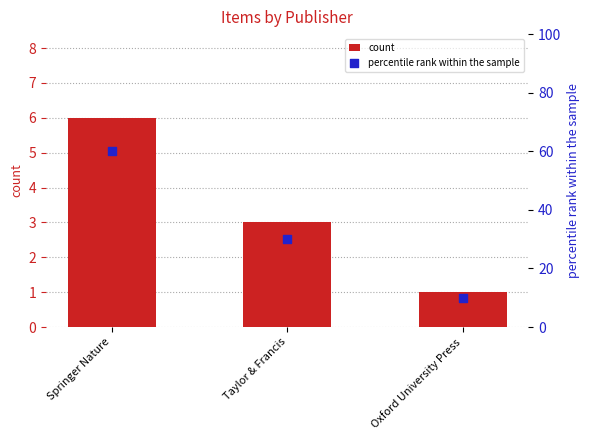

Is the value of count at Oxford University Press greater than the value of percentile rank within the sample at Springer Nature?

No